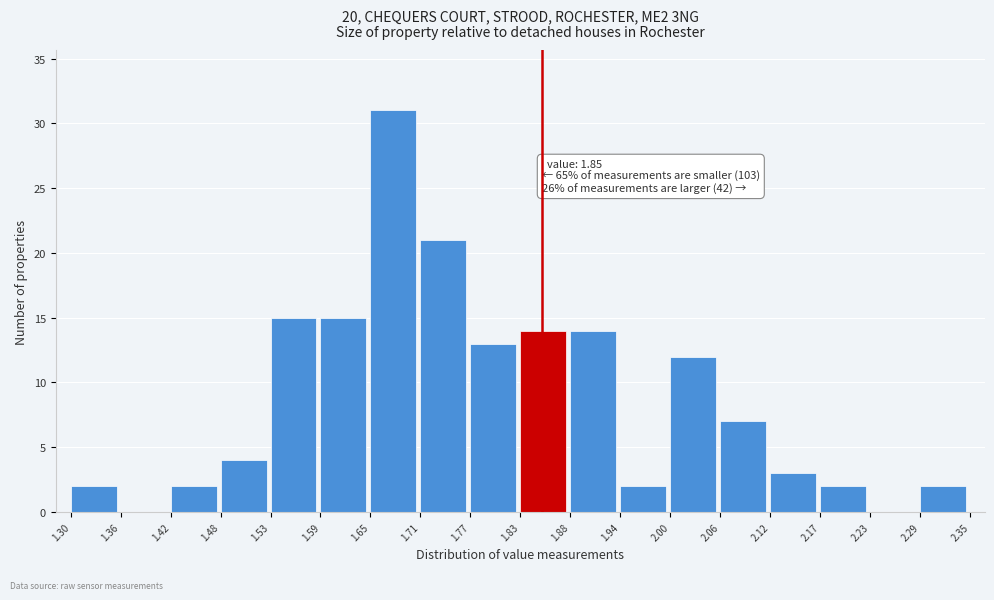

Over which range of the x-axis is the bar tallest?

1.65 to 1.71